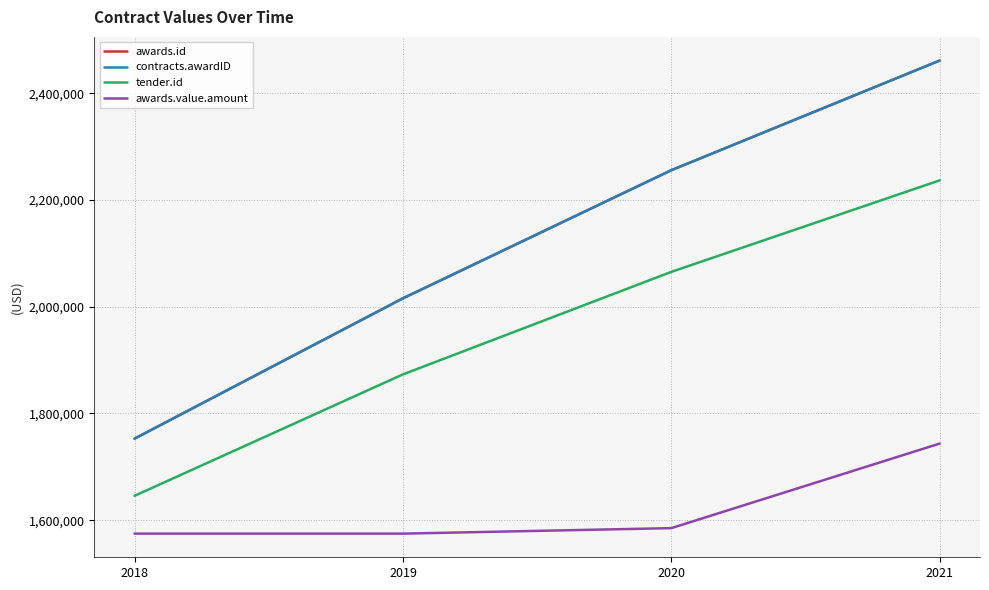

True or false: awards.value.amount and tender.id intersect in this chart.

False